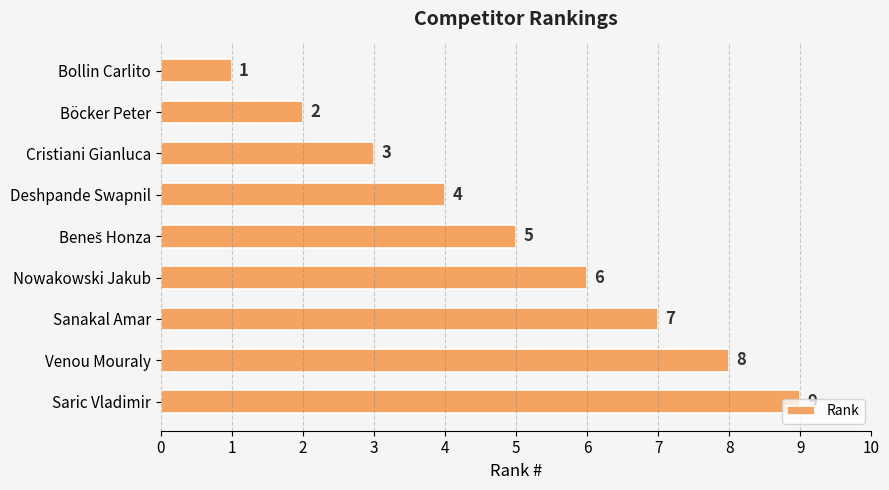

What position from the bottom is Venou Mouraly?

2